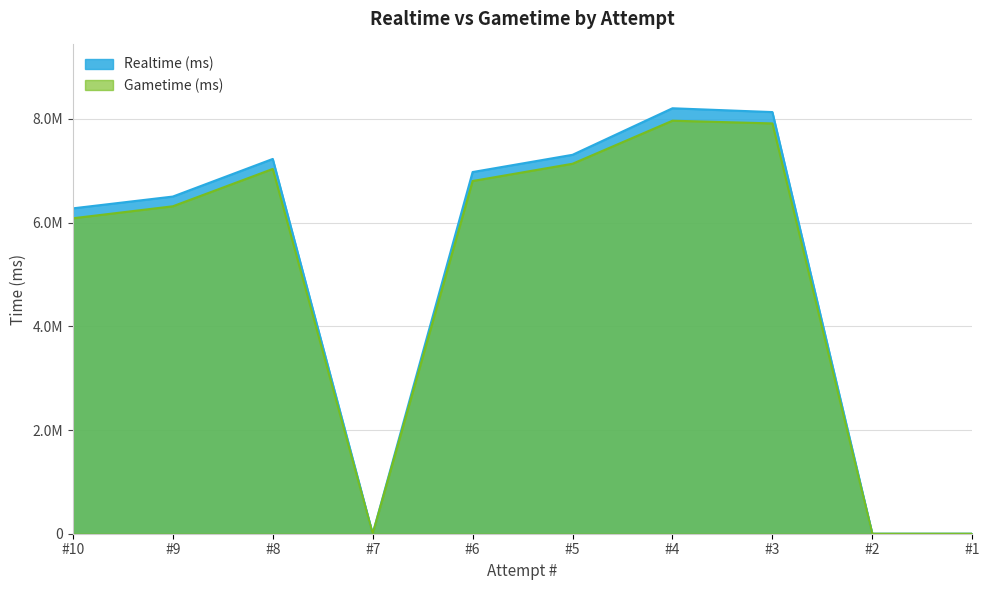

Reading left to right, what are all the values shown in this chart?

Realtime (ms): 6274018	6501427	7226717	0	6974114	7306557	8203919	8130300	0	0
Gametime (ms): 6082527	6313907	7033868	0	6801236	7133949	7963953	7911602	0	0